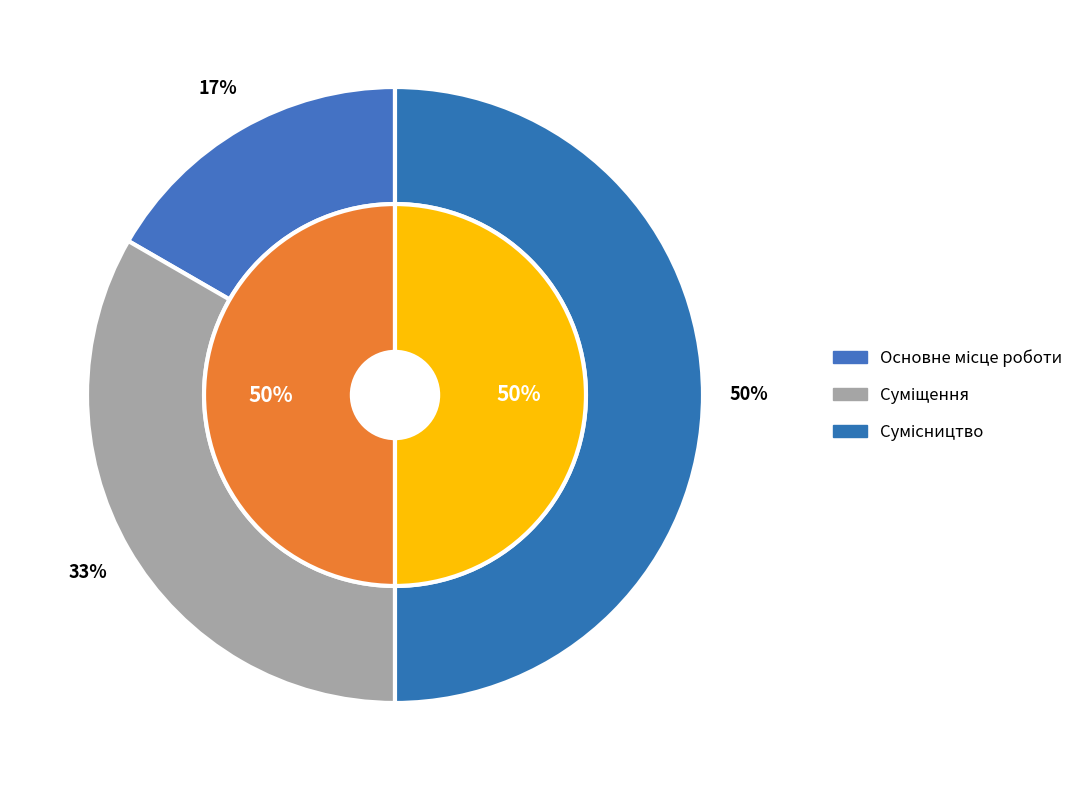

How many segments does this pie chart have?

3